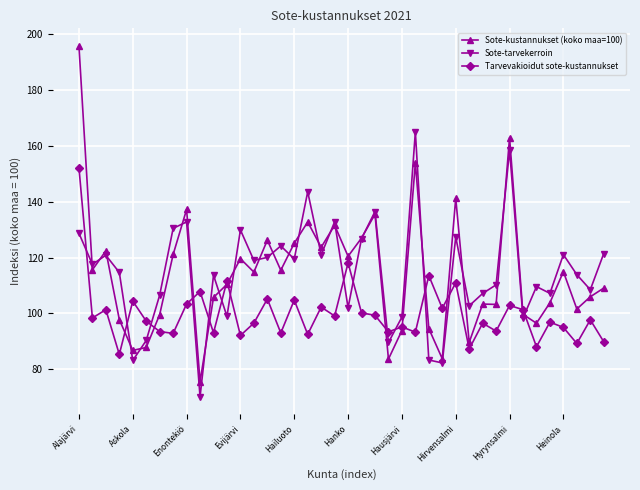

Rank the series by their maximum value, from highest to lowest.

Sote-kustannukset (koko maa=100), Sote-tarvekerroin, Tarvevakioidut sote-kustannukset